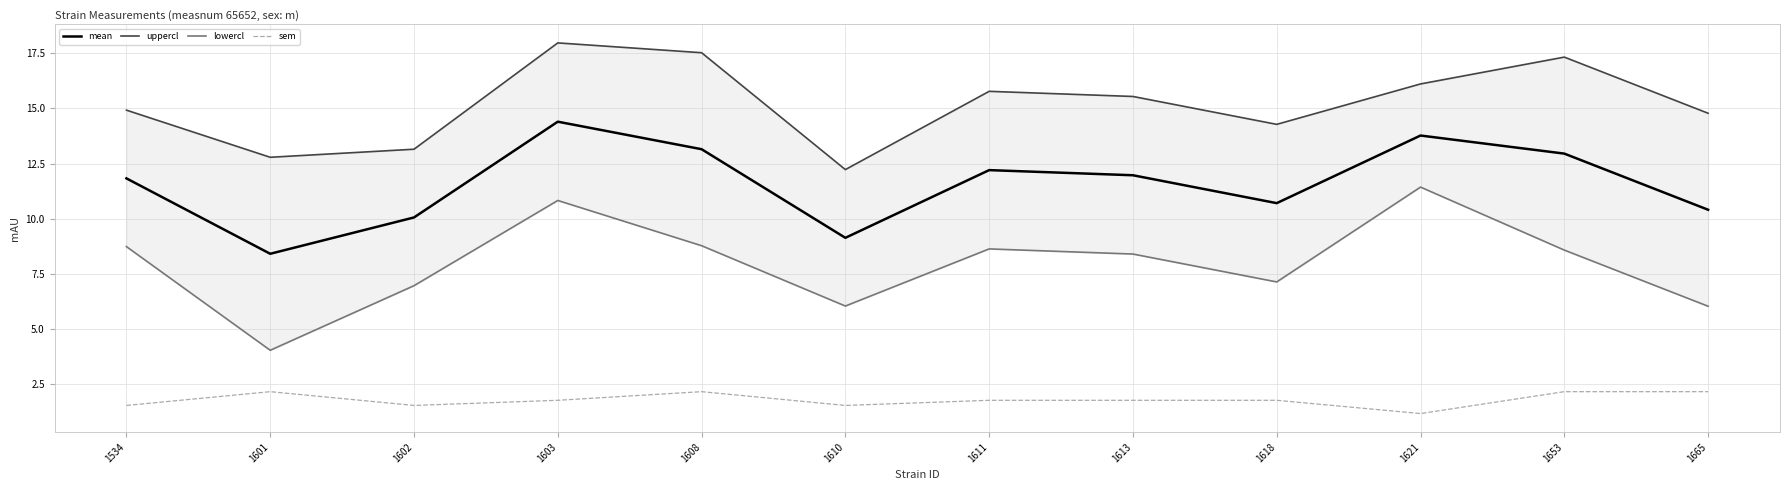

At 1613, list the series in order from largest to smallest.

uppercl, mean, lowercl, sem